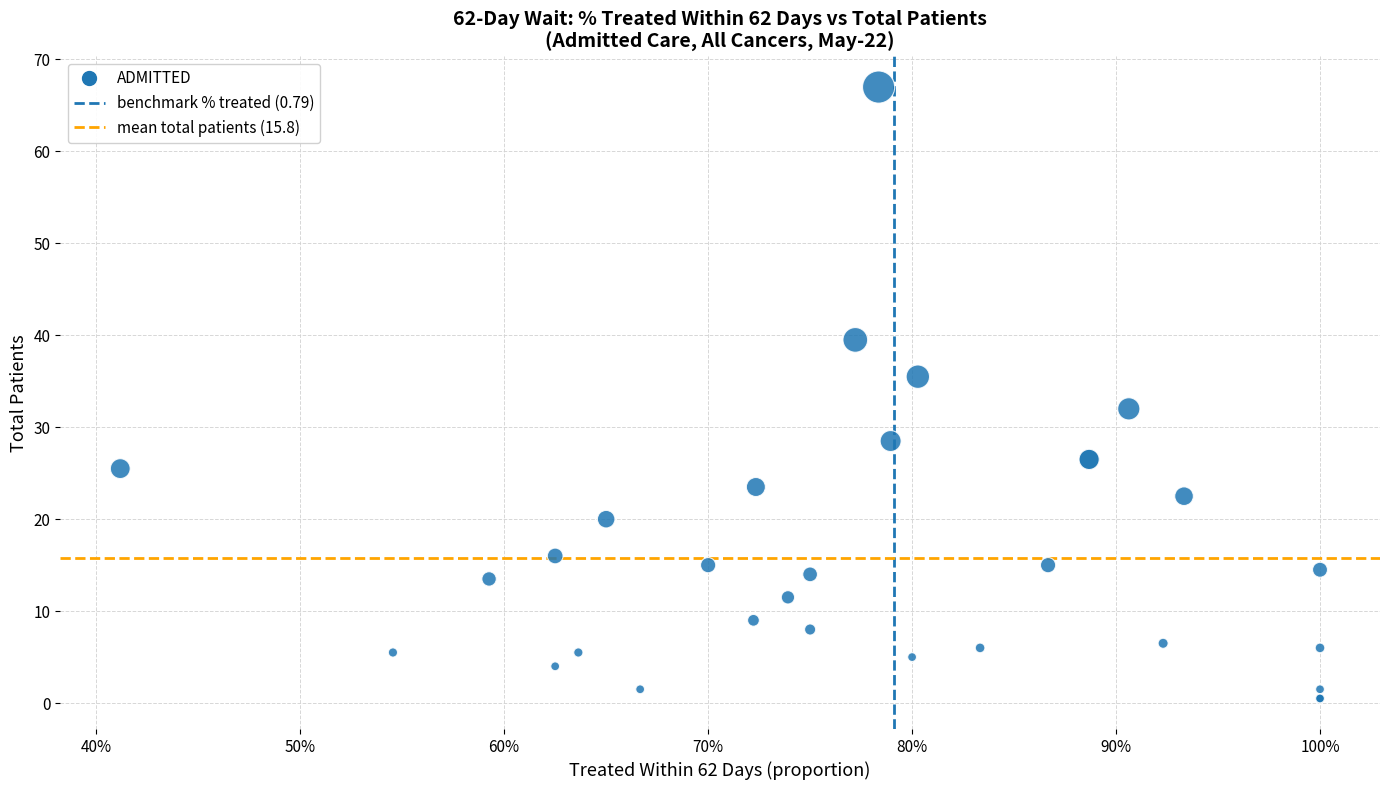

What Y value in the scatter plot is closest to 33?

32.0